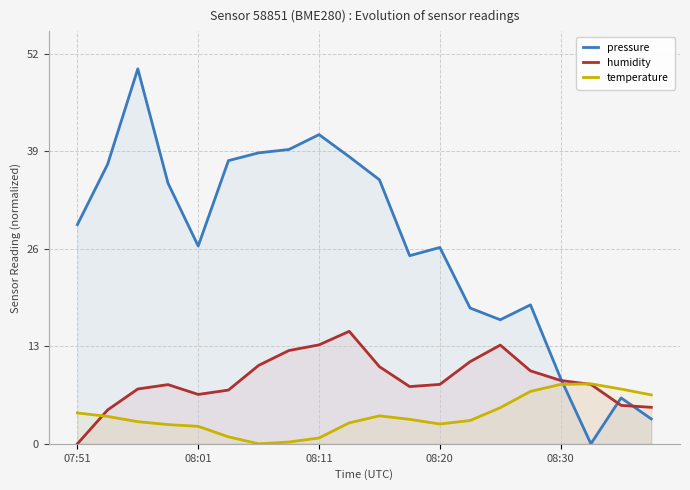

Rank the series by their maximum value, from lowest to highest.

temperature, humidity, pressure